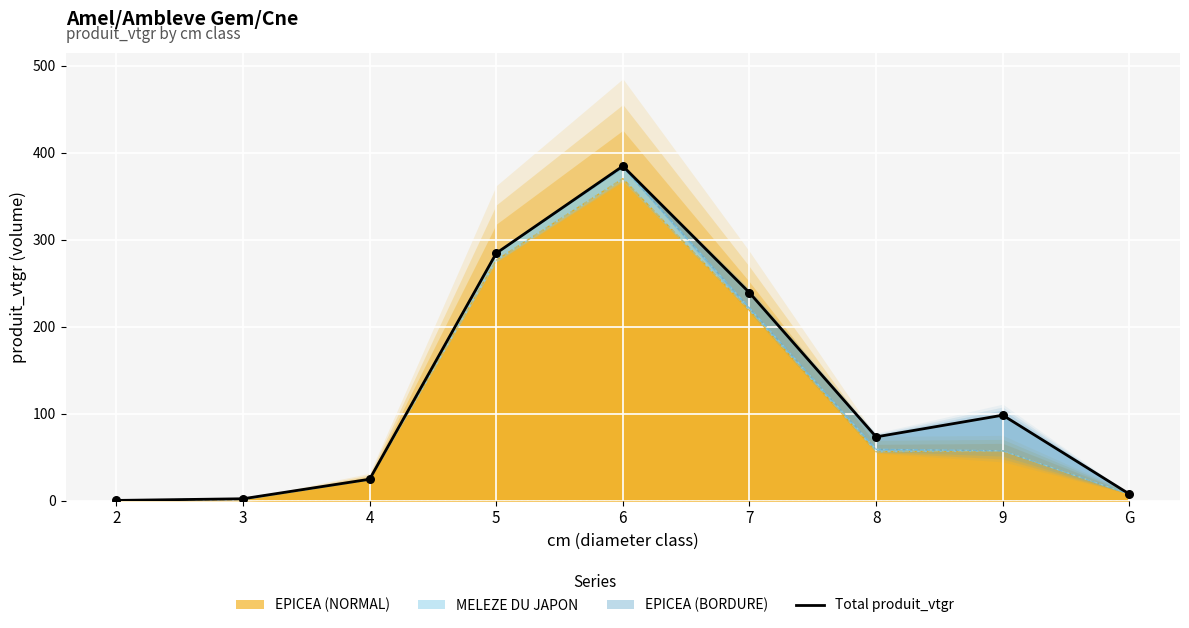

What is the change in value from 7 to 8?

-165.7